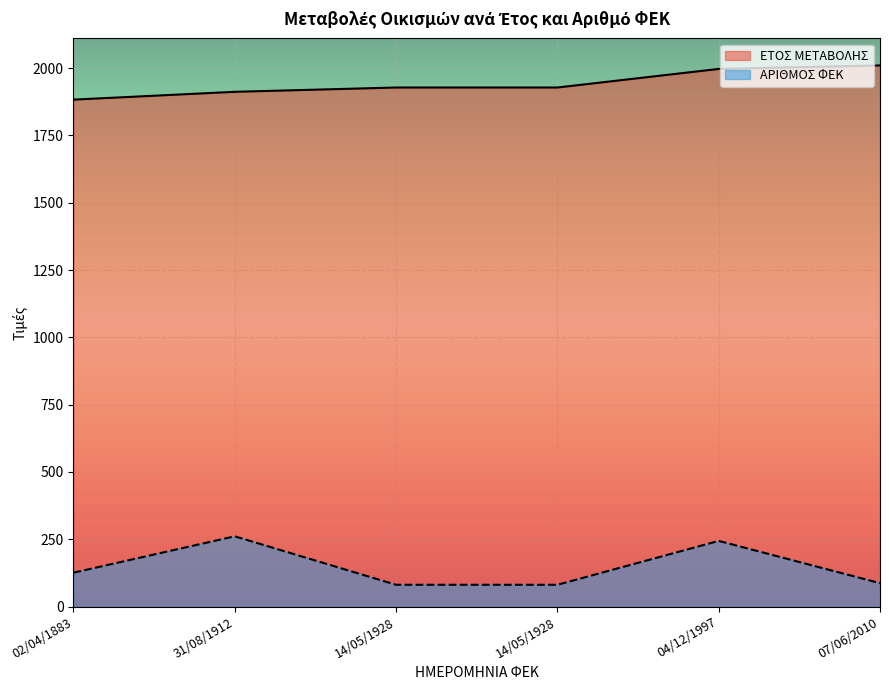

Rank the series at 07/06/2010 from lowest to highest value.

ΑΡΙΘΜΟΣ ΦΕΚ, ΕΤΟΣ ΜΕΤΑΒΟΛΗΣ